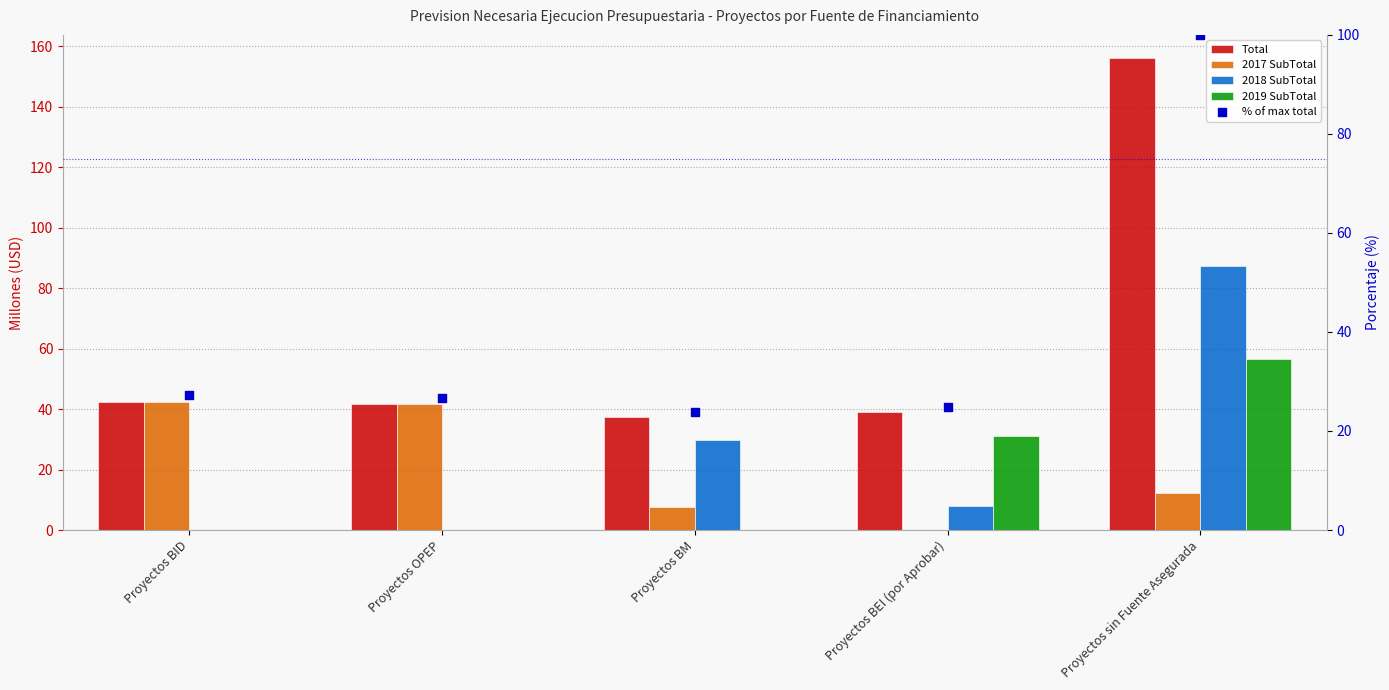

At how many categories does at least one series exceed 21?

5